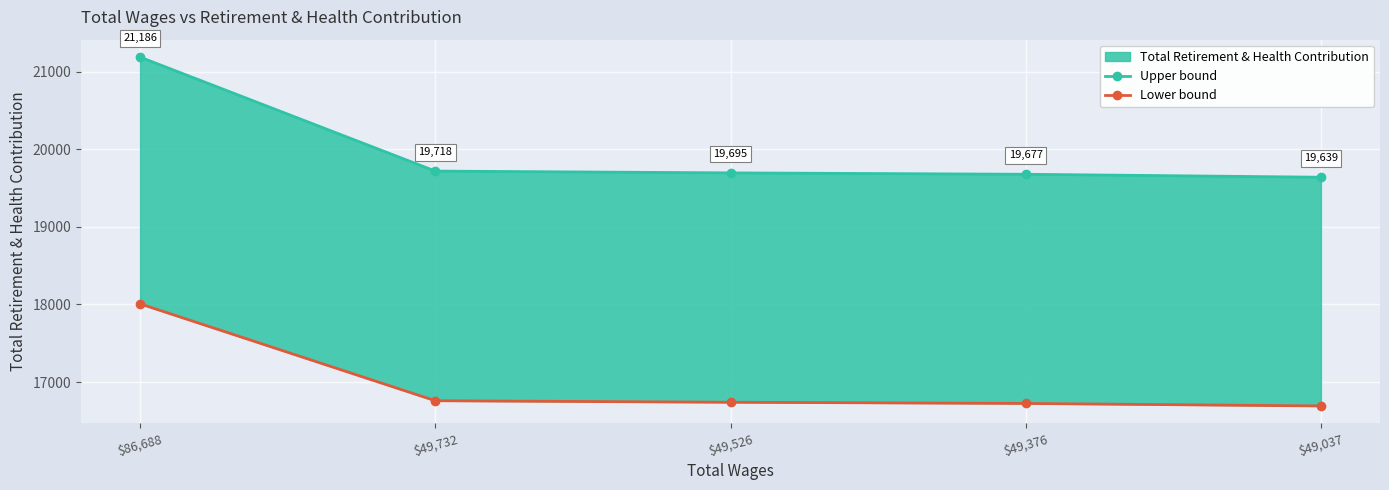

Is the value of Upper bound at $49,732 greater than the value of Lower bound at $49,732?

Yes